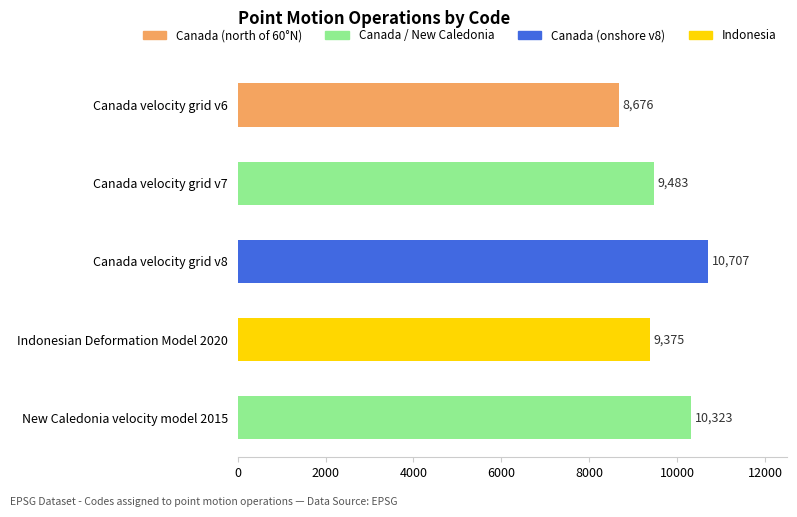

The value at New Caledonia velocity model 2015 is 10323. True or false?

True